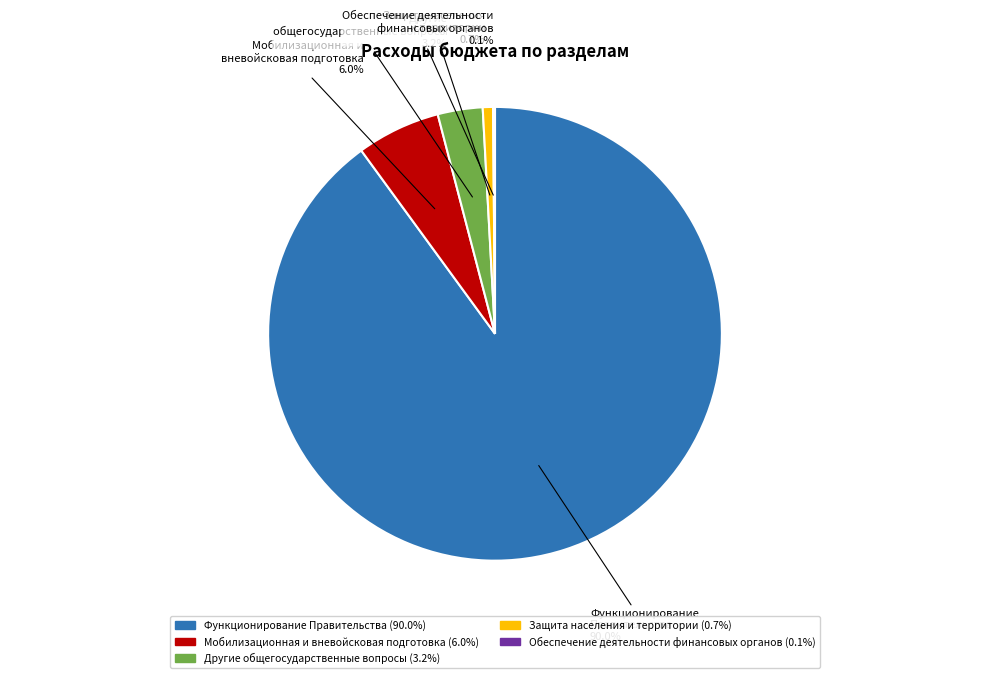

Between Защита населения и территории and Функционирование Правительства, which is larger?

Функционирование Правительства